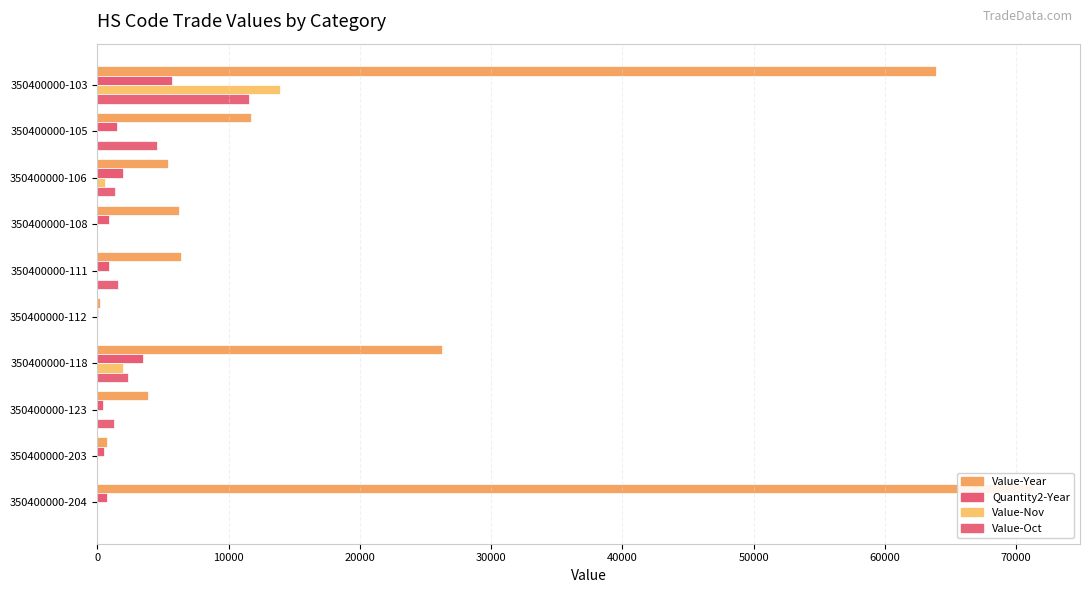

Reading left to right, extract all data points from this chart.

Value-Year: 63900	11736	5373	6221	6381	226	26241	3846	759	71308
Quantity2-Year: 5682	1472	1973	849	874	30	3469	427	527	705
Value-Nov: 13928	0	570	0	0	0	1974	0	0	0
Value-Oct: 11562	4546	1344	0	1528	0	2358	1255	0	0